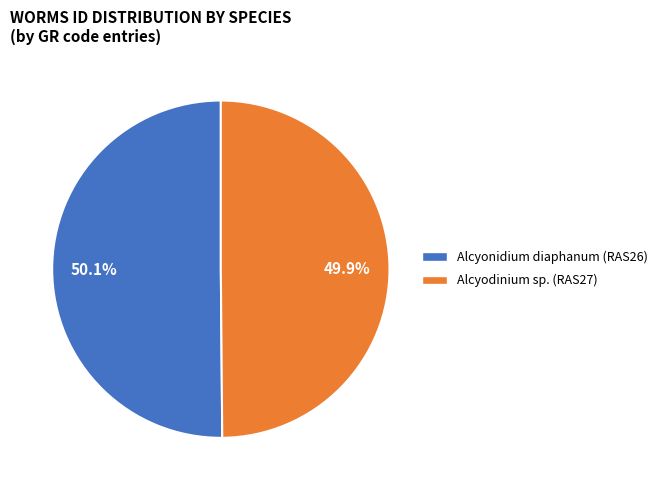

To the nearest percent, what is the average slice percentage?

50%